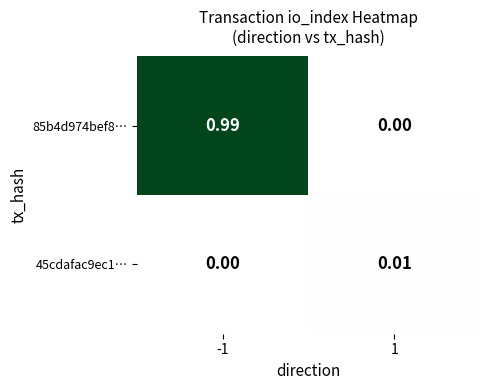

How many values in the 45cdafac9ec1… series exceed 0?

1